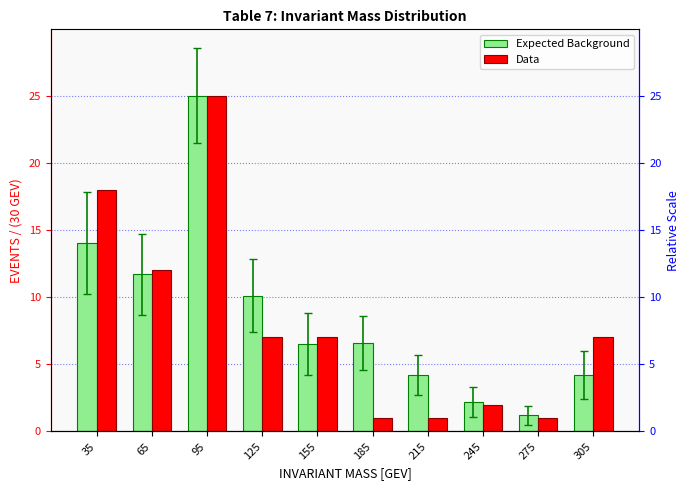

What is the value of the Data bar at the 7th from the left?

1.0